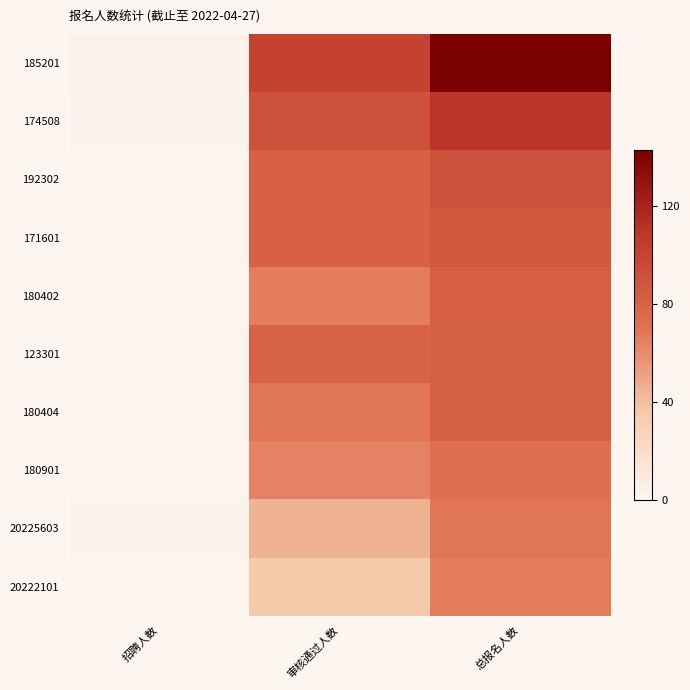

Reading left to right, what are all the values shown in this chart?

185201: 招聘人数=3	审核通过人数=101	总报名人数=143
174508: 招聘人数=2	审核通过人数=91	总报名人数=109
192302: 招聘人数=1	审核通过人数=81	总报名人数=92
171601: 招聘人数=1	审核通过人数=81	总报名人数=87
180402: 招聘人数=1	审核通过人数=66	总报名人数=83
123301: 招聘人数=1	审核通过人数=80	总报名人数=82
180404: 招聘人数=1	审核通过人数=69	总报名人数=82
180901: 招聘人数=1	审核通过人数=64	总报名人数=72
20225603: 招聘人数=2	审核通过人数=45	总报名人数=69
20222101: 招聘人数=1	审核通过人数=35	总报名人数=66